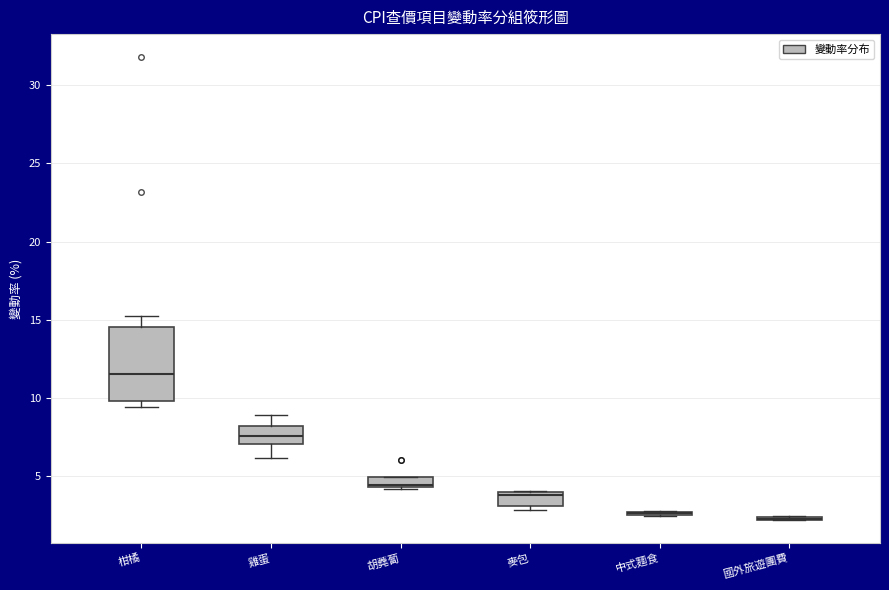

Where is the lower edge of the box for 胡蕘蔔 on the y-axis? The values are not printed on the chart, so give them approximately, as read against the axis.

4.5